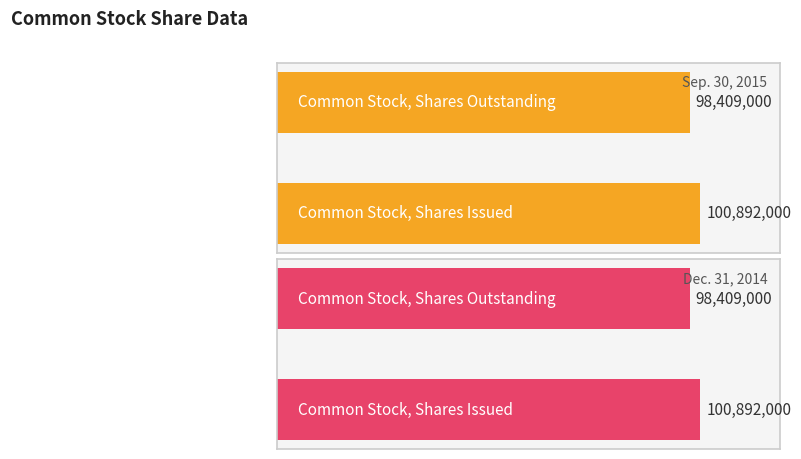

Reading left to right, extract all data points from this chart.

Sep. 30, 2015: 0=100892000	1=98409000
Dec. 31, 2014: 0=100892000	1=98409000